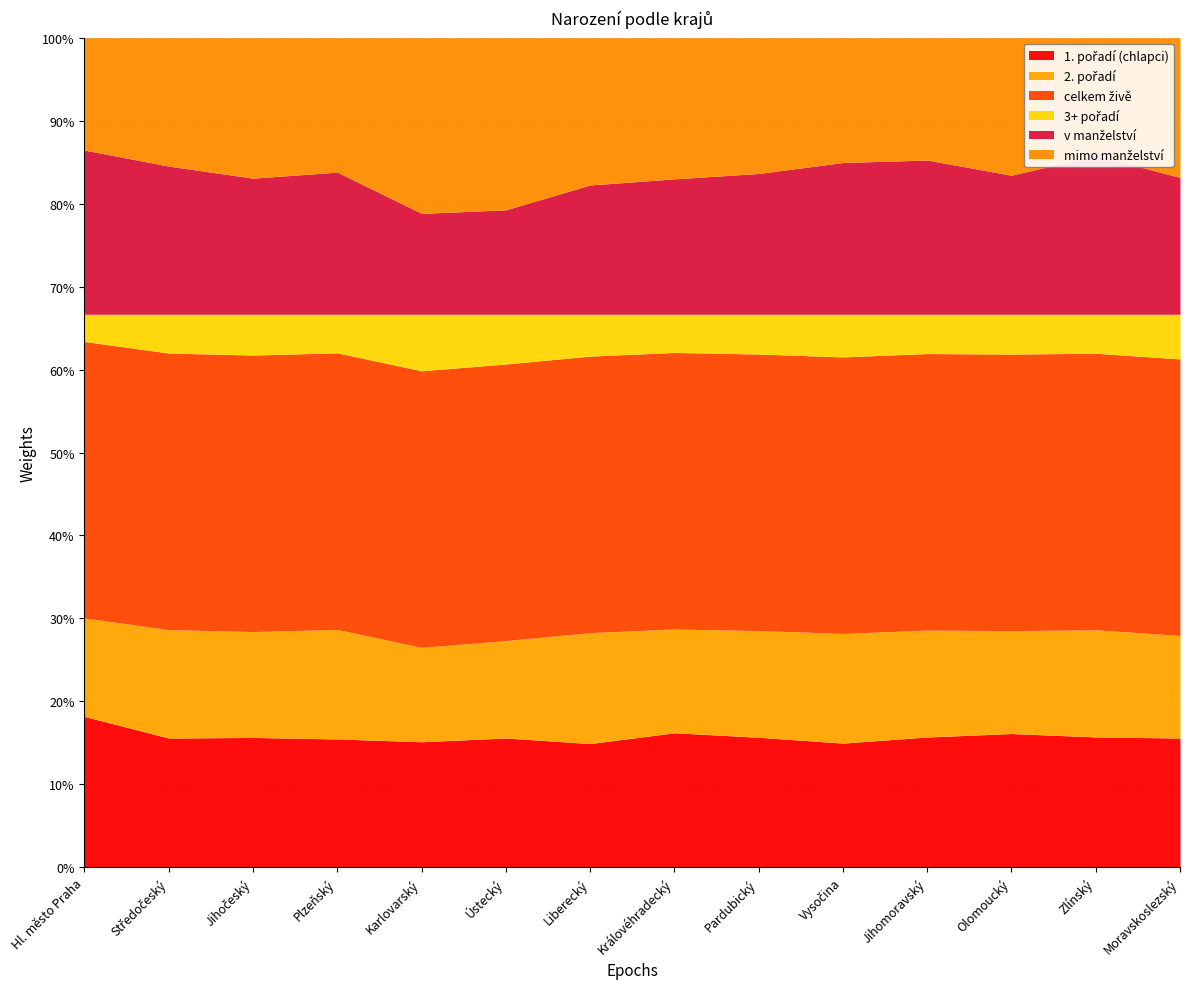

True or false: 1. pořadí (chlapci) has more than 2 interior local peaks.

True